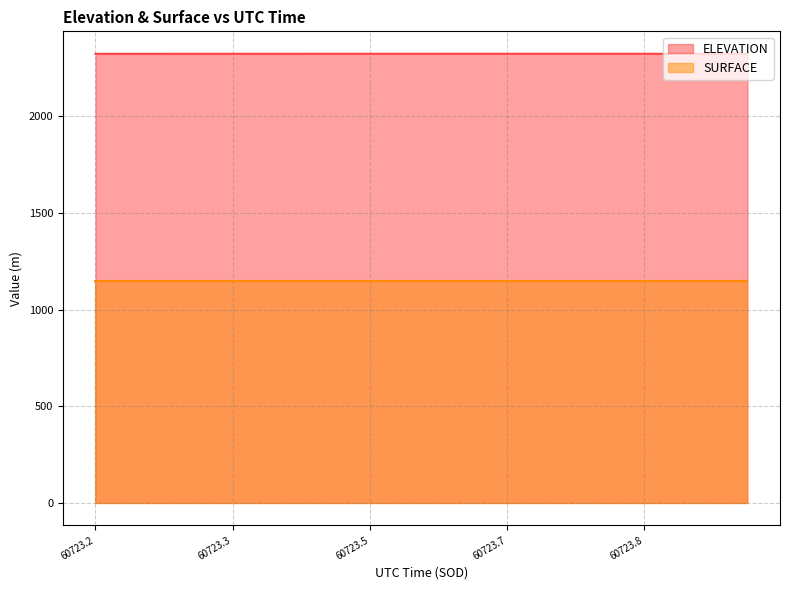

What is the label of the 10th point from the right?

60723.5733